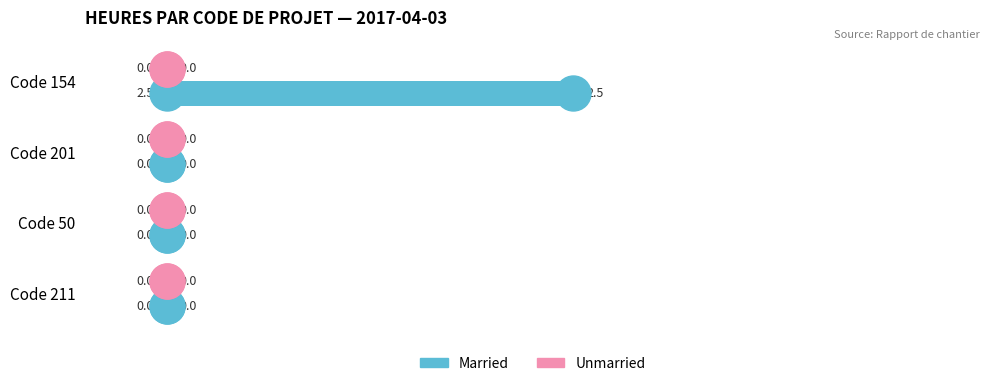

The value at Code 154 is 2.5. True or false?

True